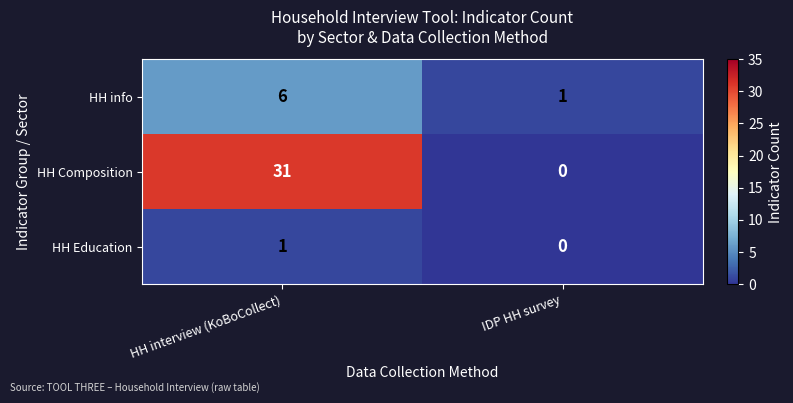

What is the difference between the highest and lowest values at HH interview (KoBoCollect)?

30